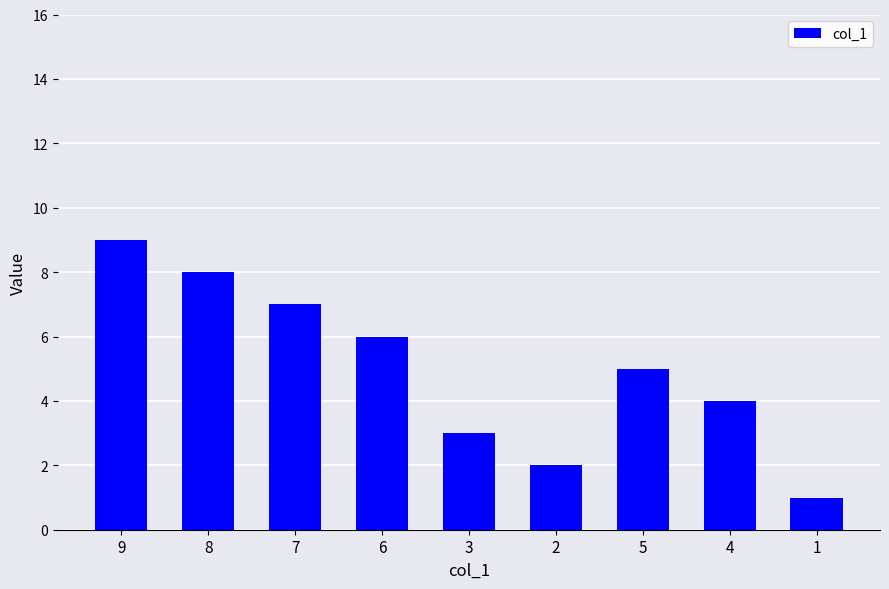

Reading right to left, extract all data points from this chart.

1	4	5	2	3	6	7	8	9